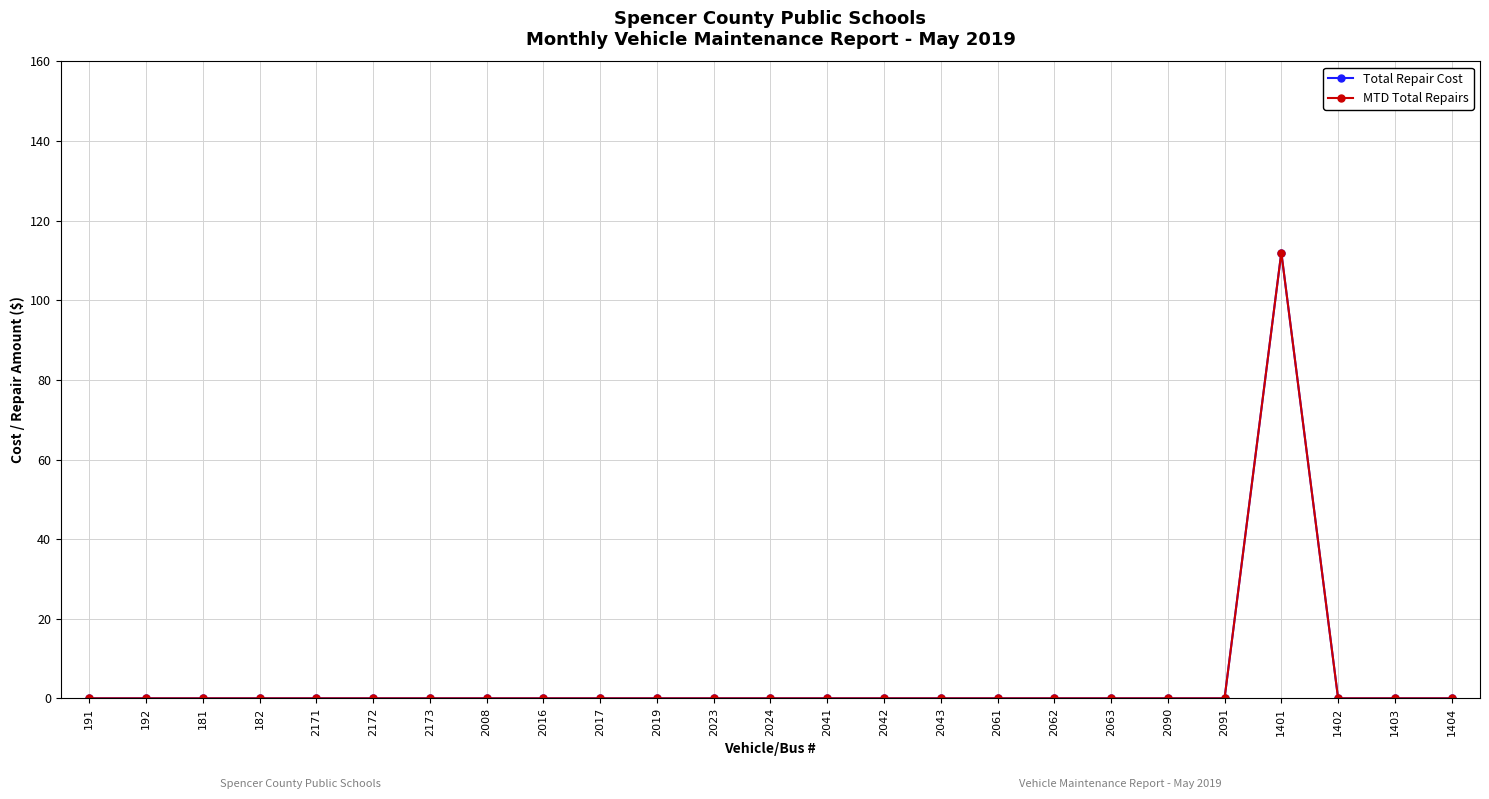

Does the chart have visible grid lines?

Yes